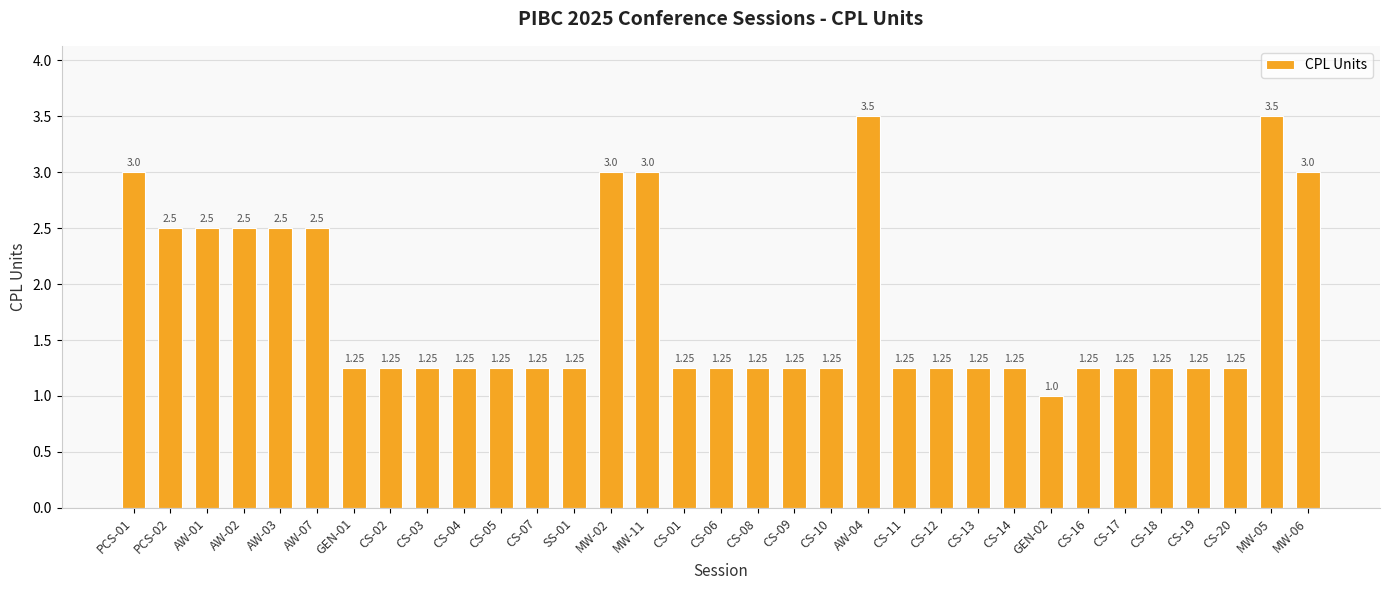

What is the sum of the values at AW-01 and AW-02?

5.0